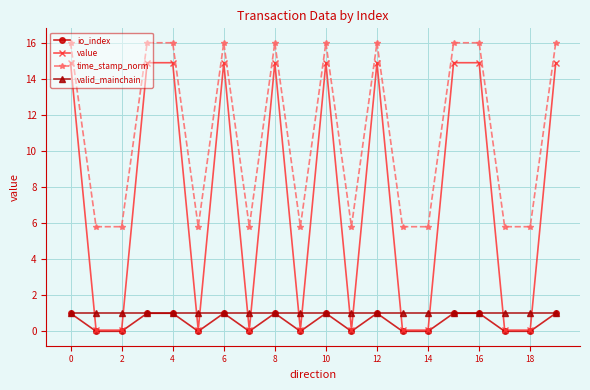

What is the minimum value for time_stamp_norm?

5.8